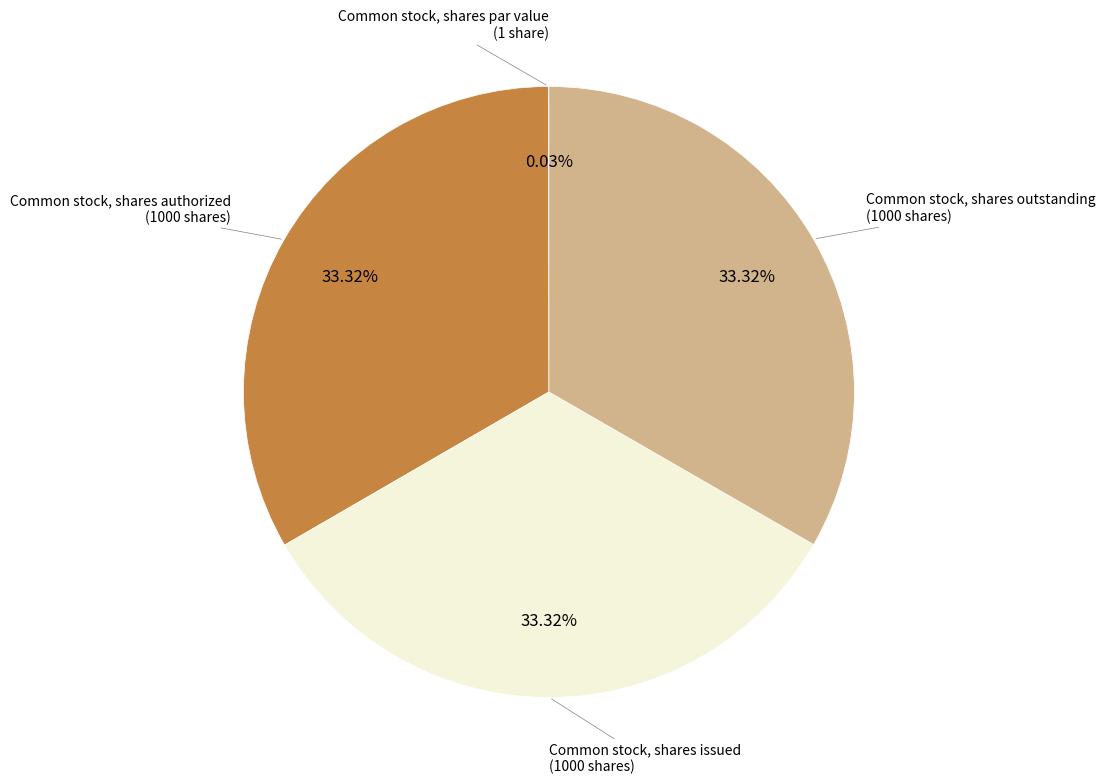

What is the ratio of the value at Common stock, shares outstanding to the value at Common stock, shares issued?

1.0